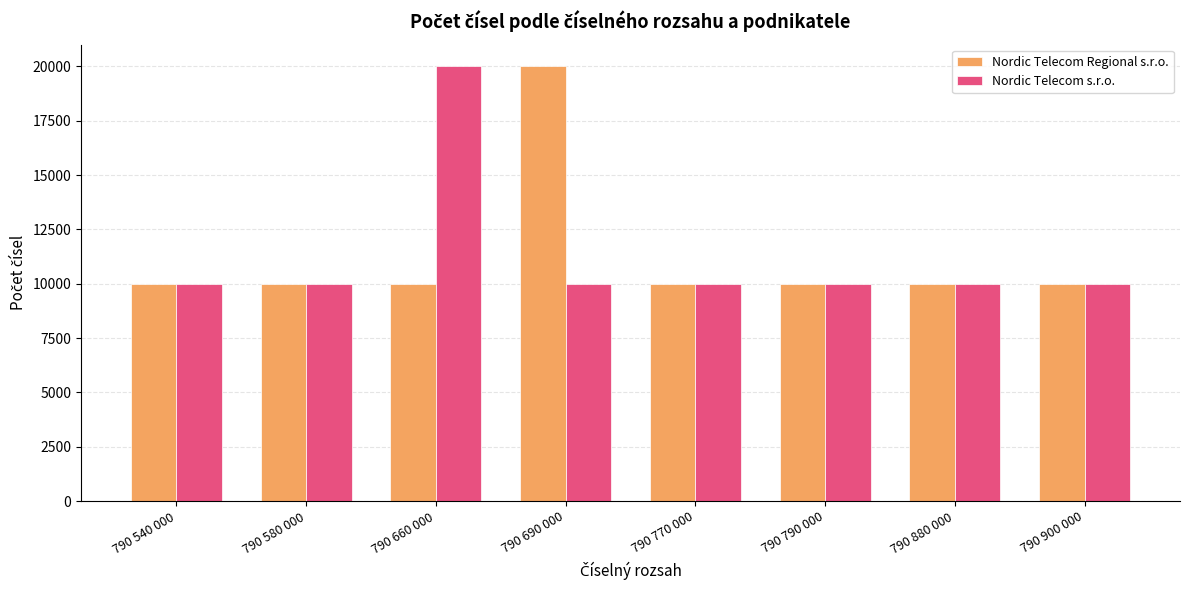

What is the sum of the Nordic Telecom Regional s.r.o. values at 790 900 000 and 790 770 000?

20000